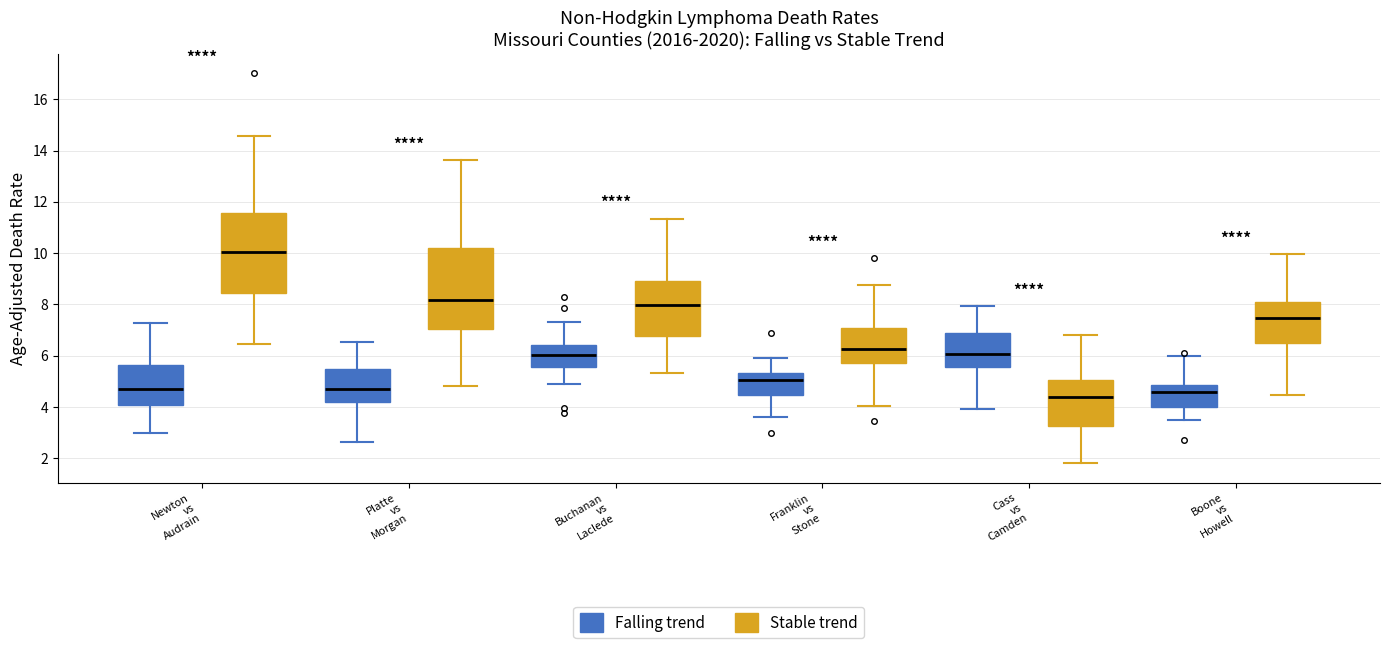

Reading left to right, transcribe this box plot: for each box, give where its median line is, the range the box spans, and where its two whiskers end, as read against the y-axis. The values are not printed on the chart, so give them approximately, as read against the axis.

Newton vs Audrain (Falling trend): median 4.8, box 4.0 to 5.6, whiskers 3.0 to 7.2
Newton vs Audrain (Stable trend): median 10.0, box 8.4 to 11.6, whiskers 6.4 to 14.6
Platte vs Morgan (Falling trend): median 4.8, box 4.2 to 5.4, whiskers 2.6 to 6.6
Platte vs Morgan (Stable trend): median 8.2, box 7.0 to 10.2, whiskers 4.8 to 13.6
Buchanan vs Laclede (Falling trend): median 6.0, box 5.6 to 6.4, whiskers 4.8 to 7.4
Buchanan vs Laclede (Stable trend): median 8.0, box 6.8 to 9.0, whiskers 5.4 to 11.4
Franklin vs Stone (Falling trend): median 5.0, box 4.4 to 5.4, whiskers 3.6 to 6.0
Franklin vs Stone (Stable trend): median 6.2, box 5.8 to 7.0, whiskers 4.0 to 8.8
Cass vs Camden (Falling trend): median 6.0, box 5.6 to 6.8, whiskers 4.0 to 8.0
Cass vs Camden (Stable trend): median 4.4, box 3.2 to 5.0, whiskers 1.8 to 6.8
Boone vs Howell (Falling trend): median 4.6, box 4.0 to 4.8, whiskers 3.4 to 6.0
Boone vs Howell (Stable trend): median 7.4, box 6.4 to 8.2, whiskers 4.4 to 10.0